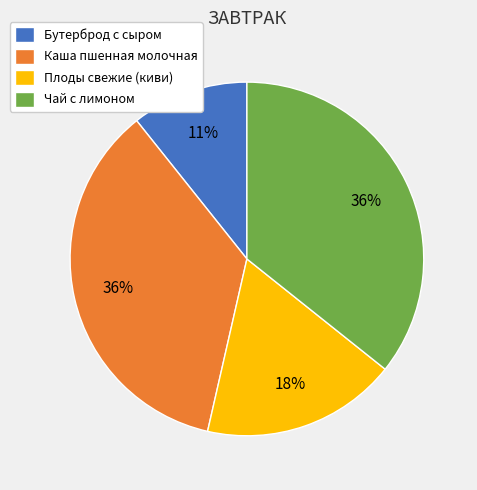

What is the smallest slice in the pie chart?

Бутерброд с сыром